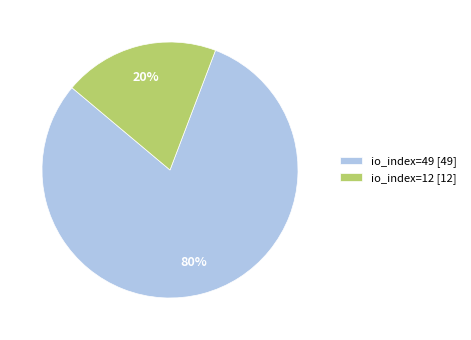

To the nearest percent, what portion does io_index=49 represent?

80%